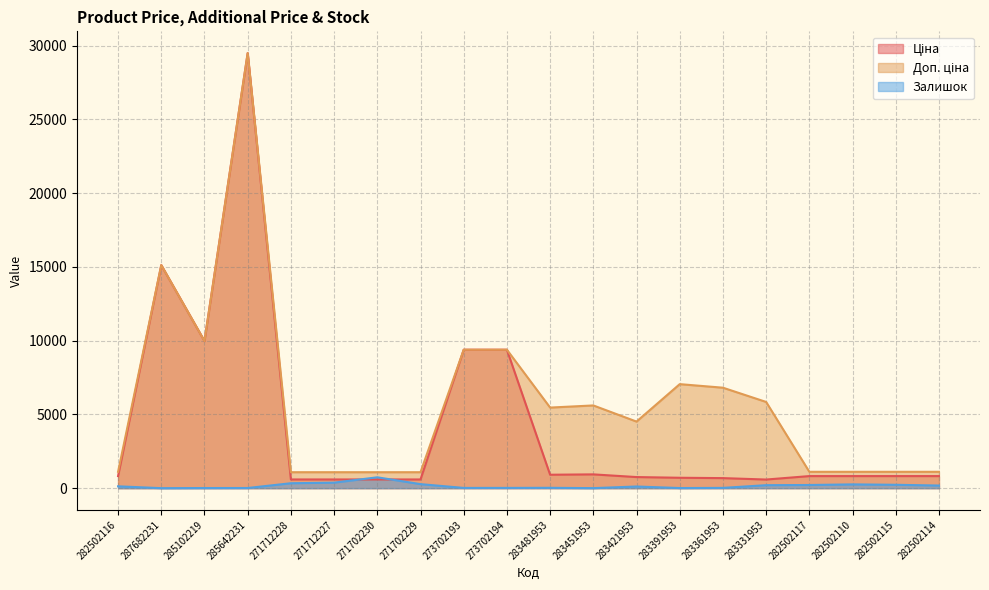

How many series are shown in this chart?

3